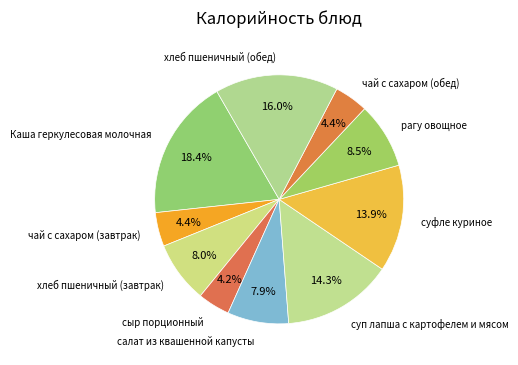

To the nearest percent, what is the average slice percentage?

10%